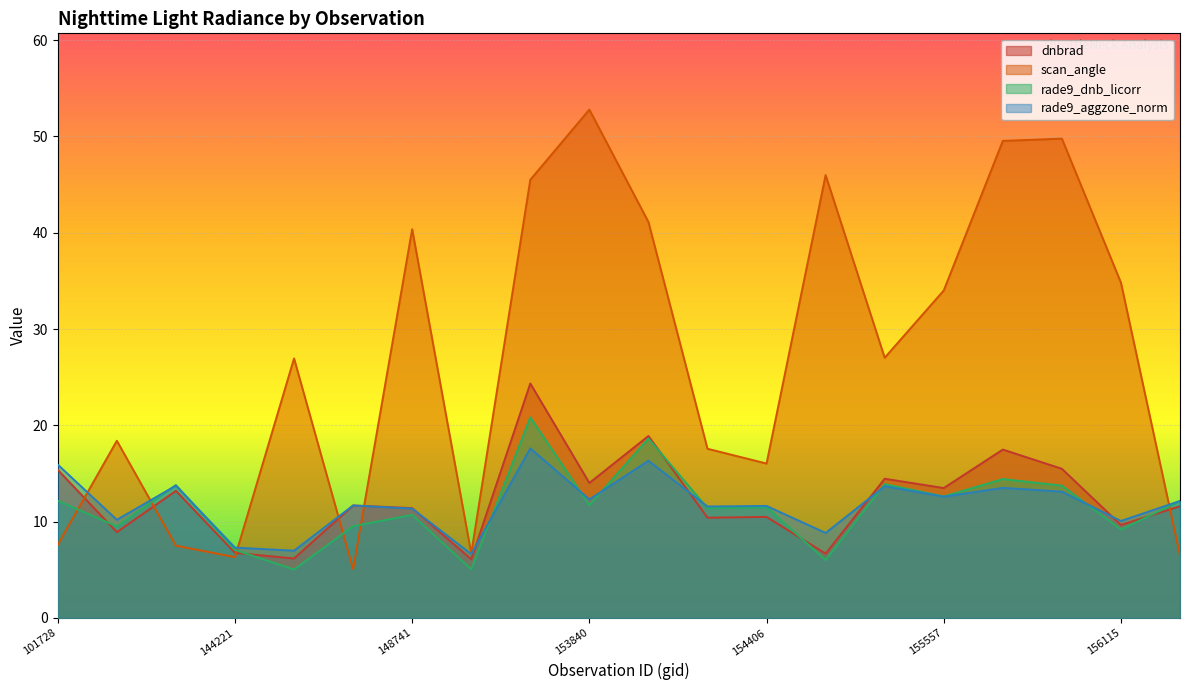

How many lines are shown in the chart?

4